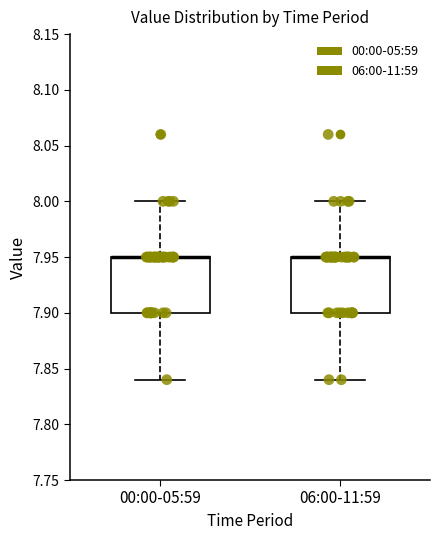

Reading left to right, read every box against the y-axis: the position of its median line, the range the box covers, and the ends of its whiskers. The values are not printed on the chart, so give them approximately, as read against the axis.

00:00-05:59: median 7.95 (drawn on the box's upper edge), box 7.90 to 7.95, whiskers 7.84 to 8.00
06:00-11:59: median 7.95 (drawn on the box's upper edge), box 7.90 to 7.95, whiskers 7.84 to 8.00